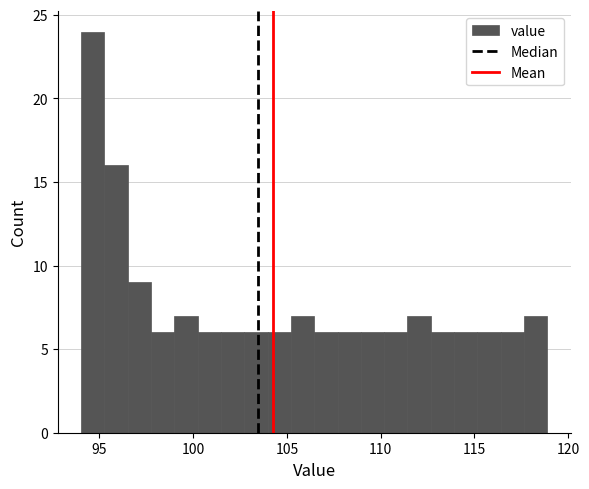

Around what value on the x-axis is the tallest bar? Give the approximate position of its centre, as read against the axis.

94.5